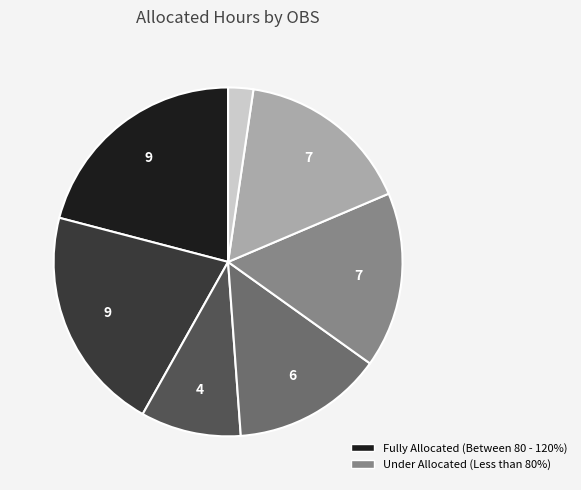

Does any single category account for the majority?

No